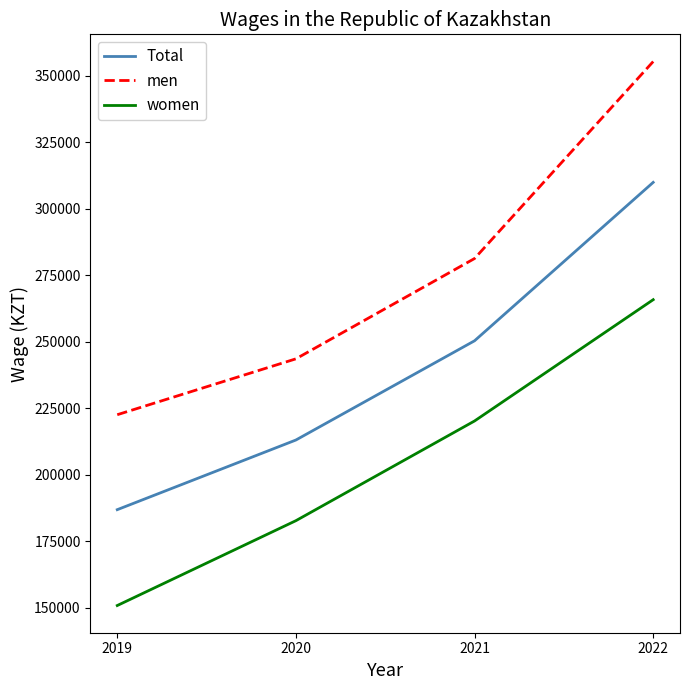

True or false: Total and women cross at least once.

False